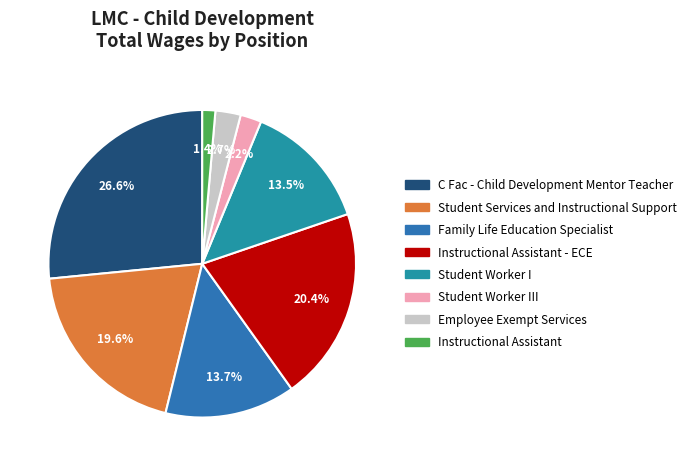

Is Family Life Education Specialist the majority of the pie?

No